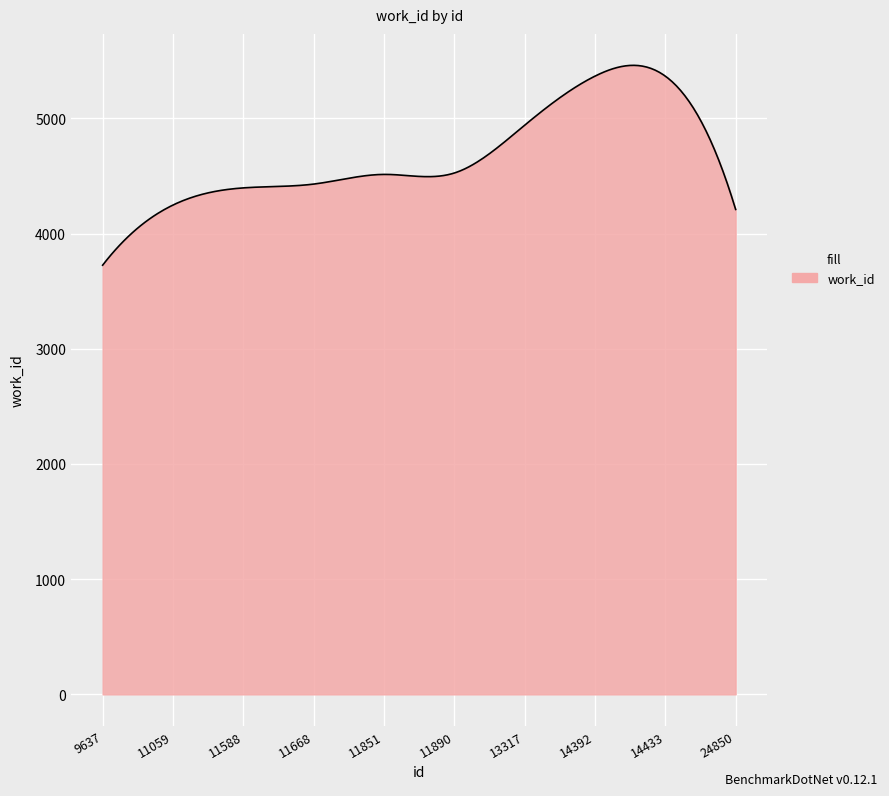

Does the chart display data point markers on the line(s)?

No